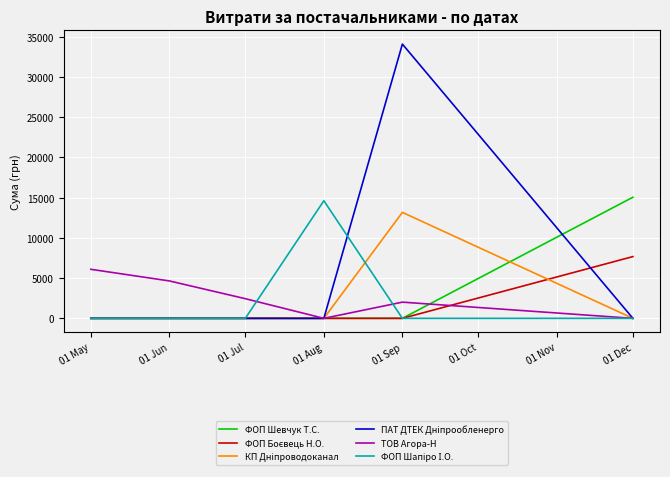

What is the maximum value shown in the chart?

34086.8